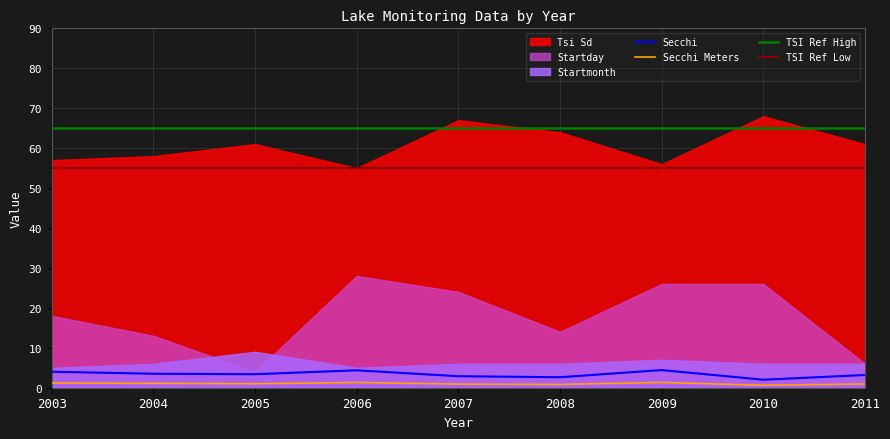

What is the minimum value shown in the chart?

0.6